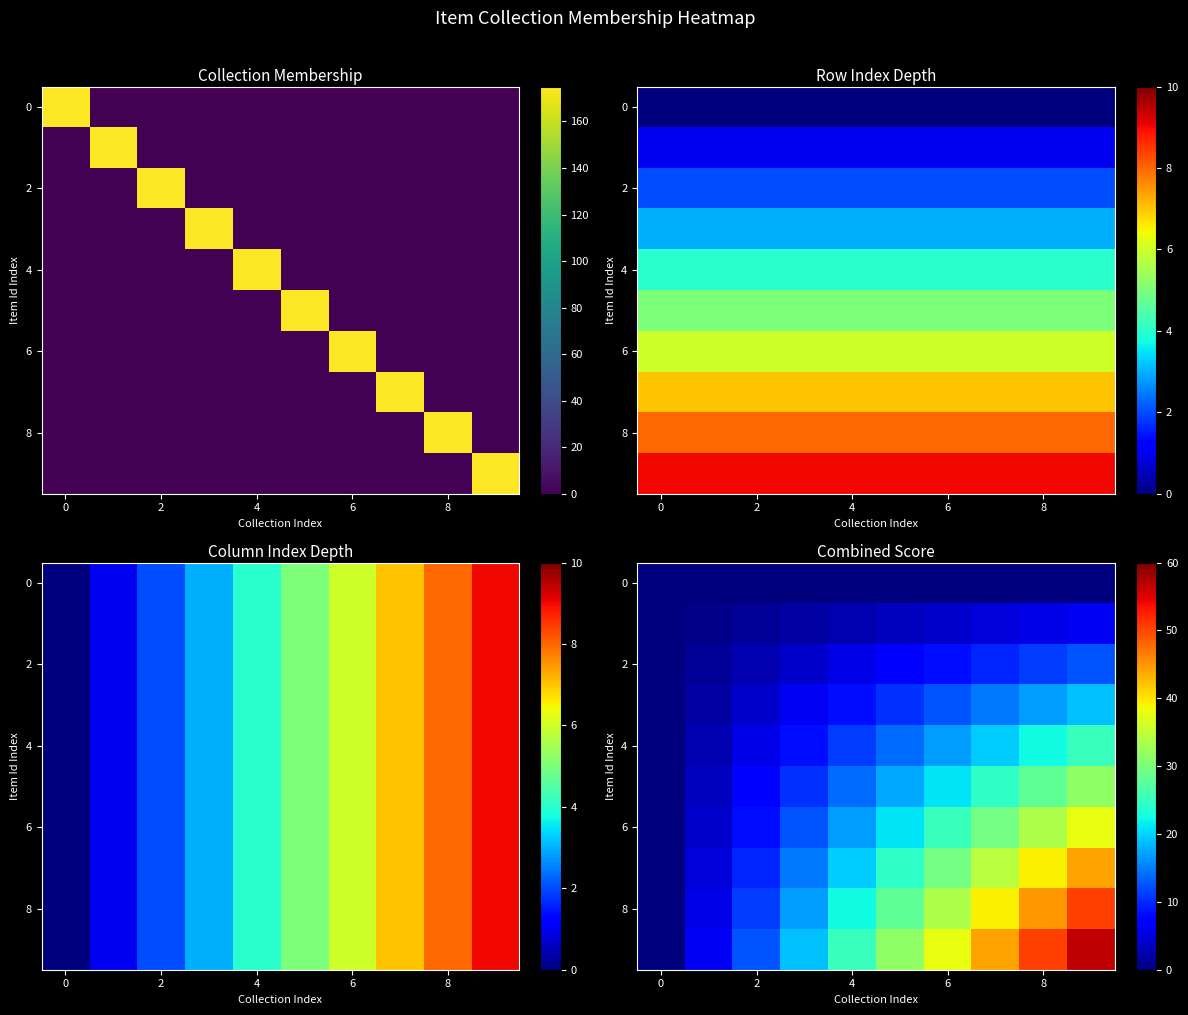

Which has a higher value, 9 or 2?

9